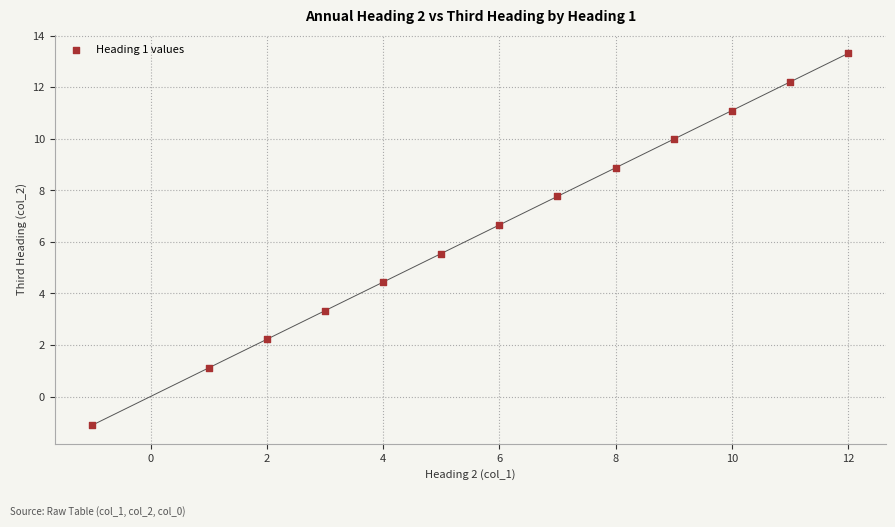

What is the range of Y values (max minus min)?

14.4